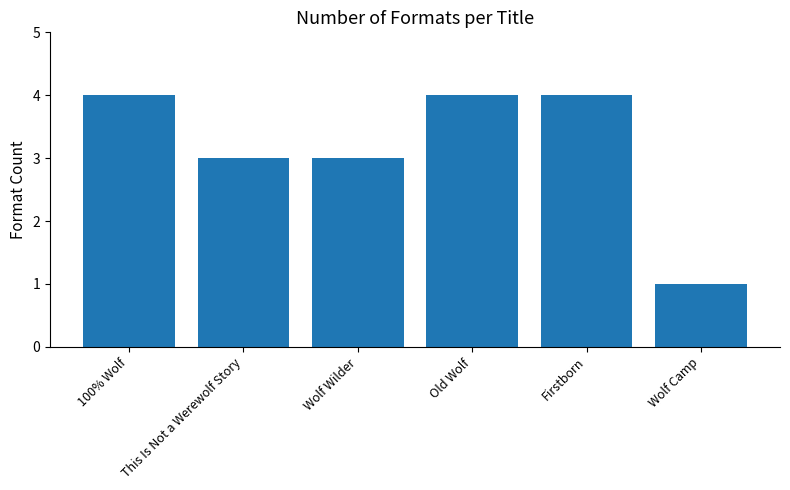

What is the smallest value displayed?

1